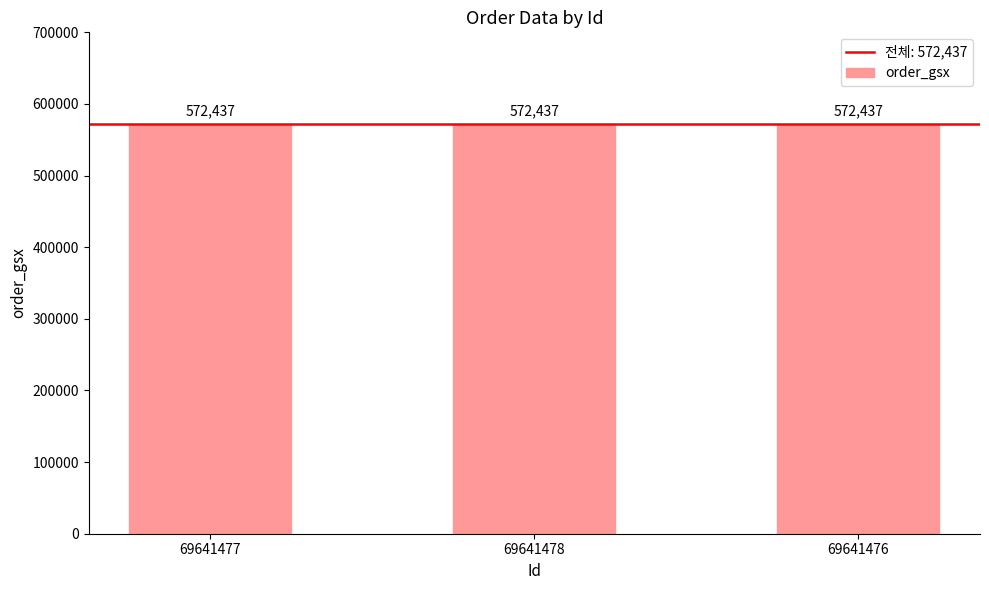

Which category has the highest value in the tracking_code series?

69641477